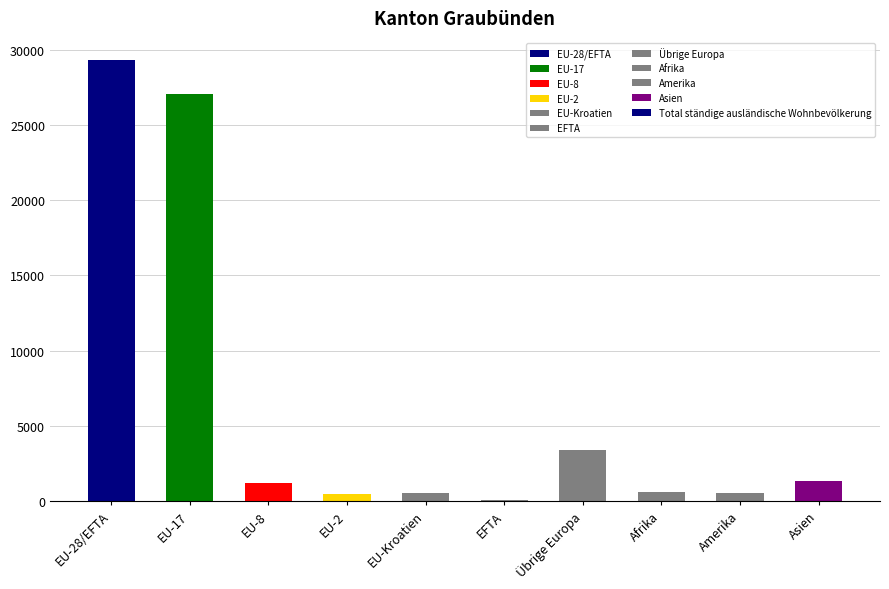

True or false: the data shows 5351 at Übrige Europa.

False